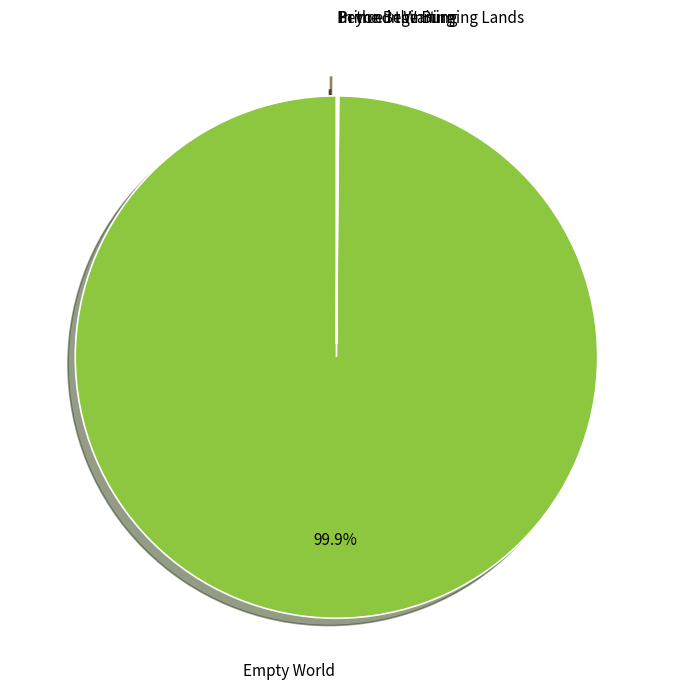

To the nearest percent, what percentage of the pie is Empty World?

100%